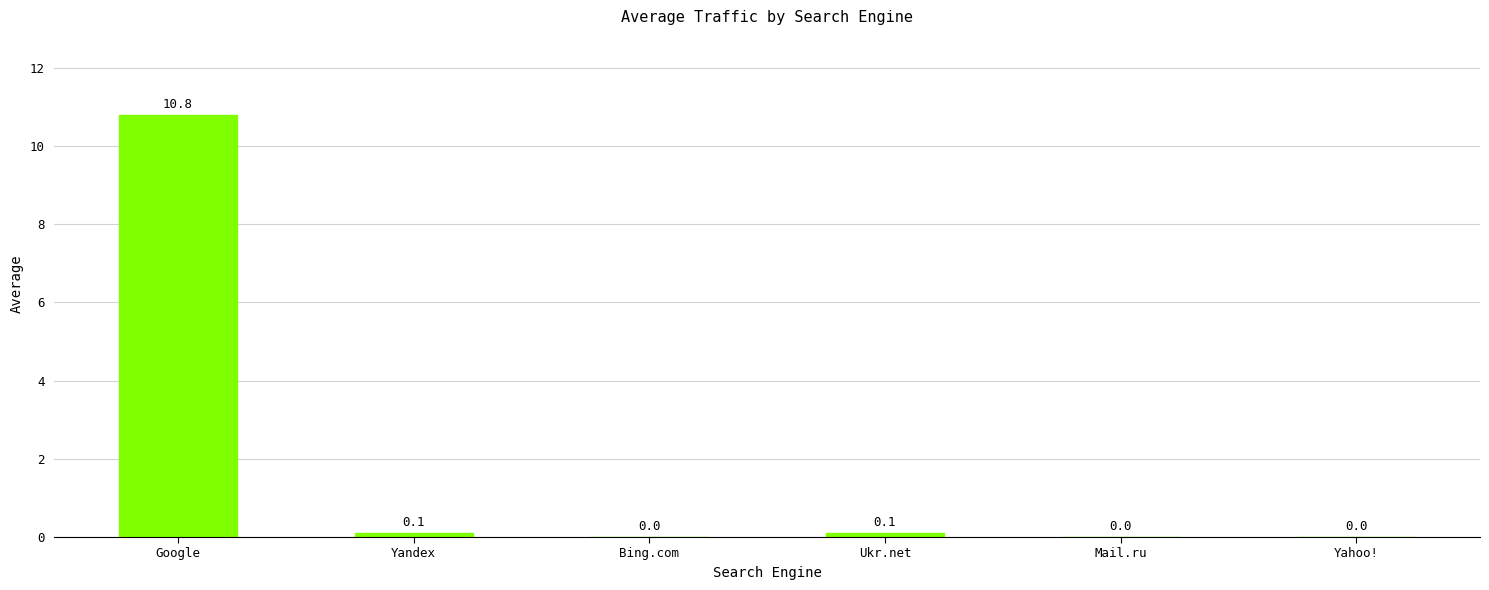

What is the change in value from Bing.com to Ukr.net?

+0.1